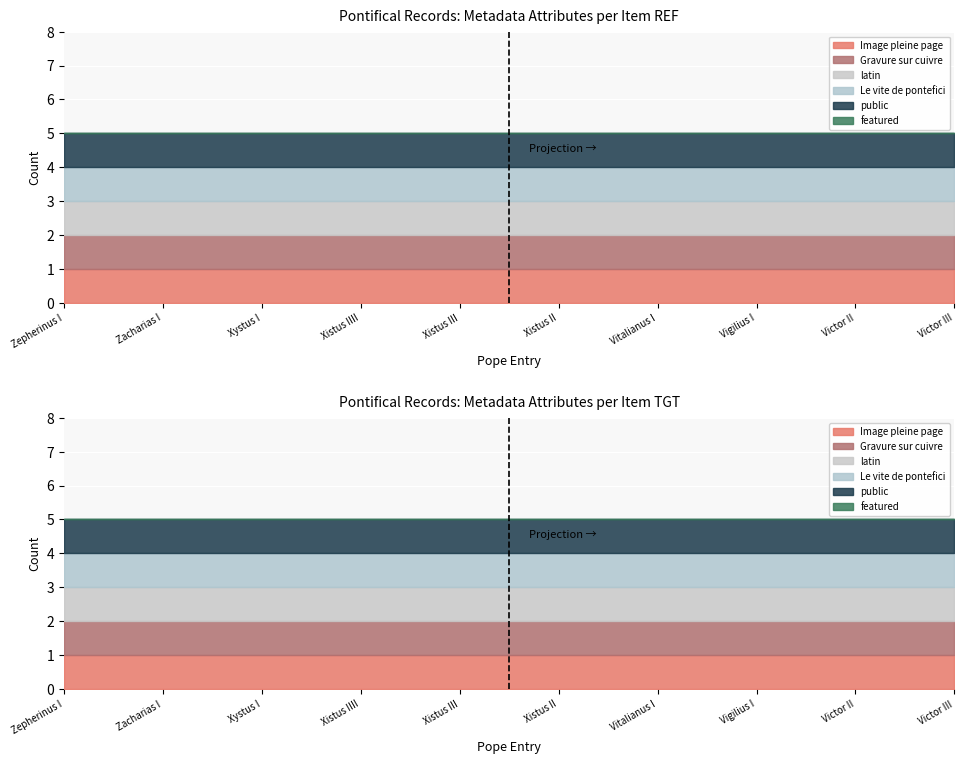

True or false: latin and public intersect in this chart.

False